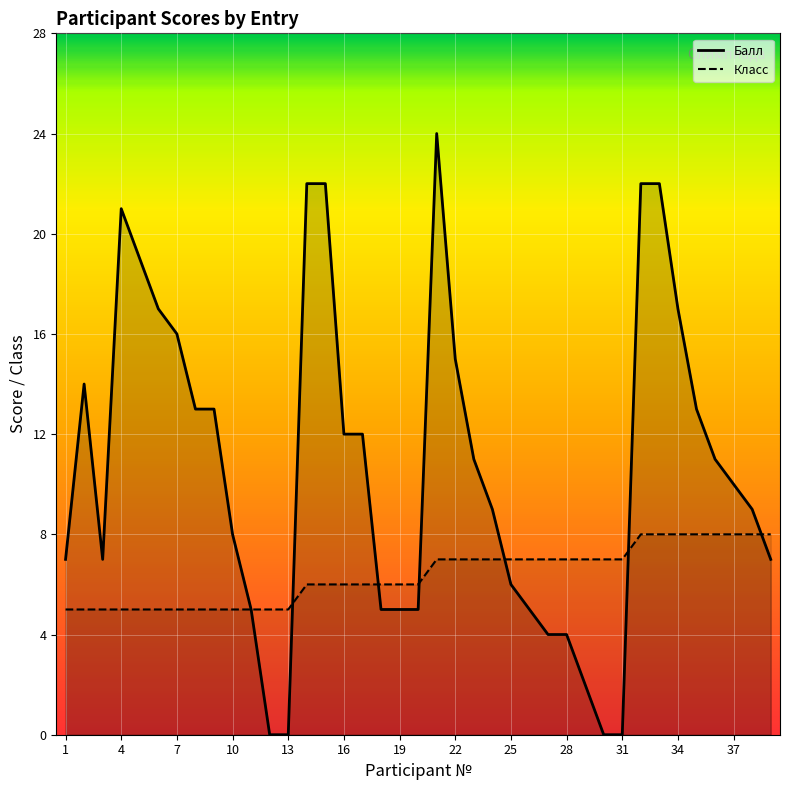

Reading left to right, transcribe all the data shown in this chart.

Балл: 7	14	7	21	19	17	16	13	13	8	5	0	0	22	22	12	12	5	5	5	24	15	11	9	6	5	4	4	2	0	0	22	22	17	13	11	10	9	7
Класс: 5	5	5	5	5	5	5	5	5	5	5	5	5	6	6	6	6	6	6	6	7	7	7	7	7	7	7	7	7	7	7	8	8	8	8	8	8	8	8